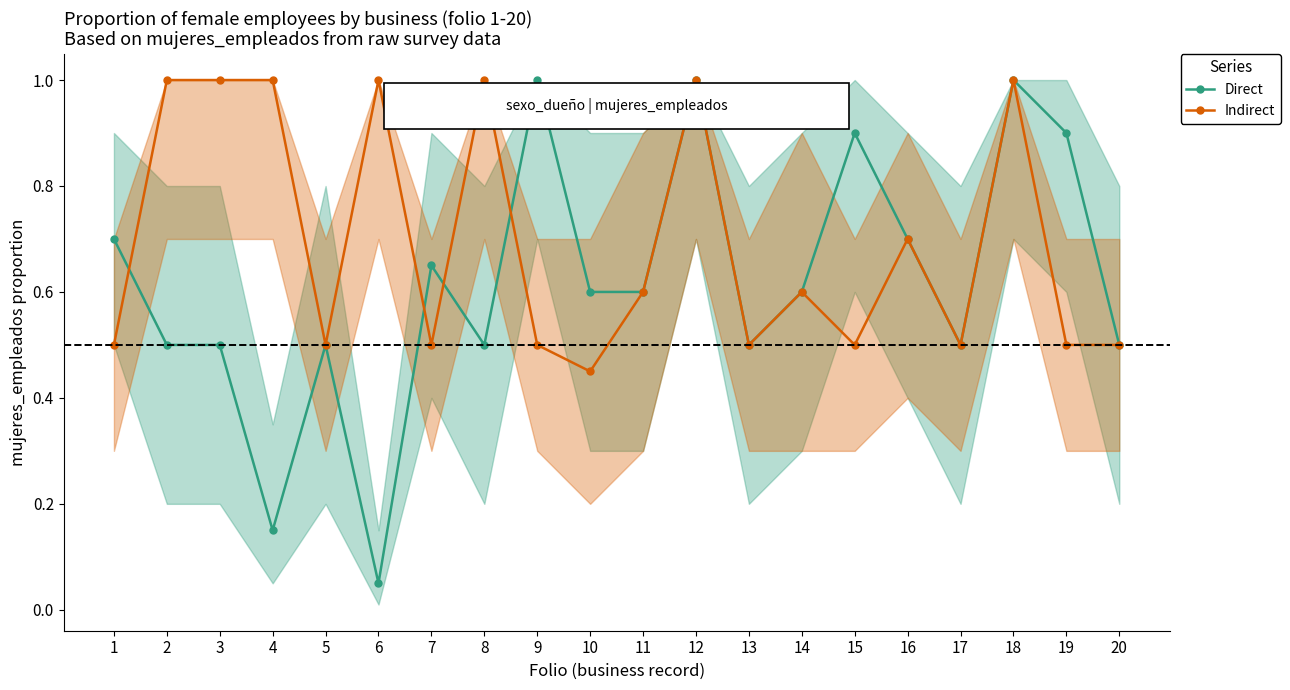

Which category has the lowest value in the Direct series?

6